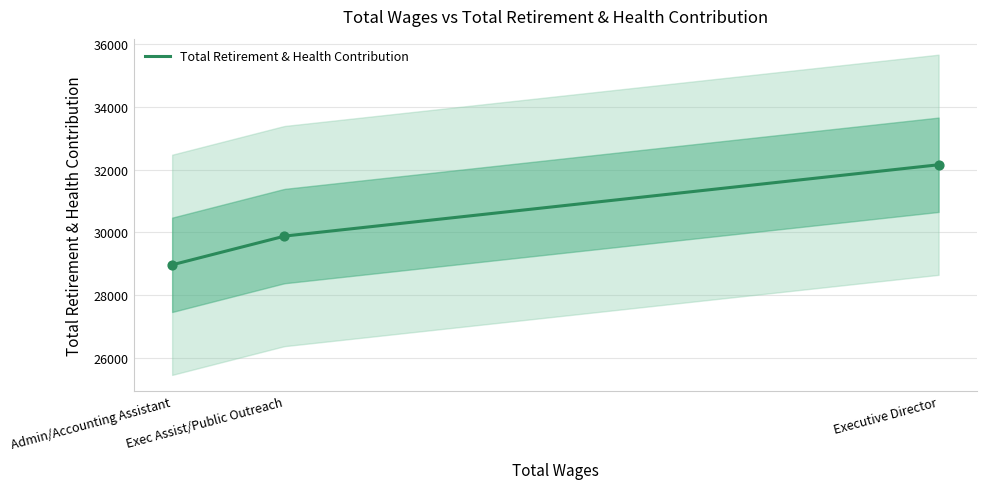

What is the change in value from Admin/Accounting Assistant to Executive Director?

+3181